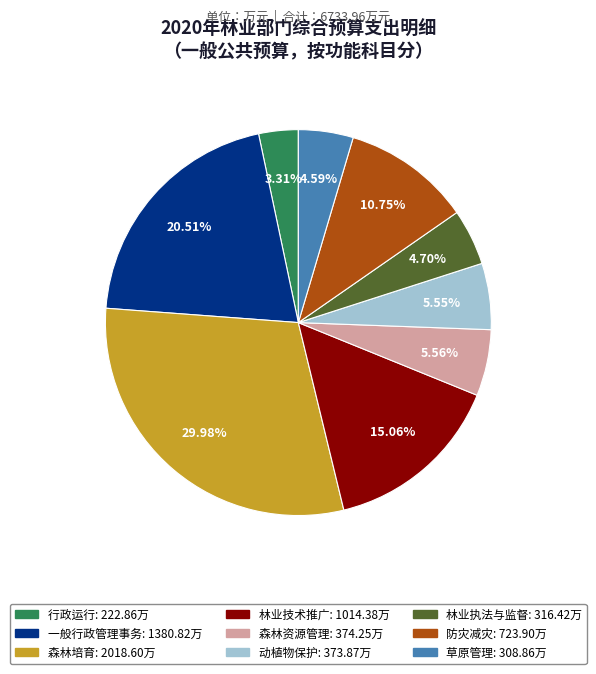

Is it true that 林业技术推广 is 25% of the pie?

False